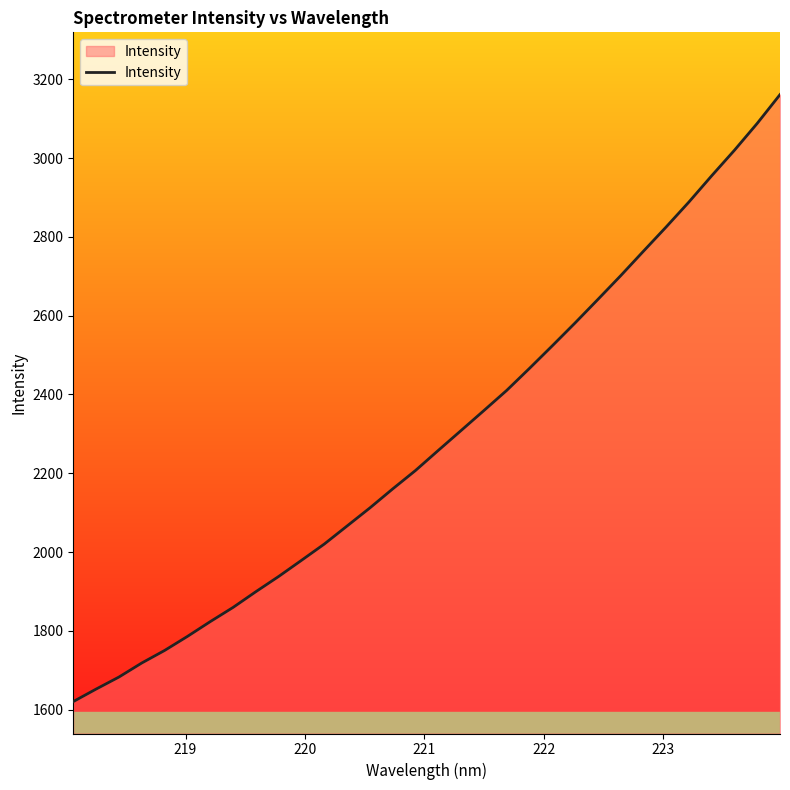

What is the difference between the maximum and minimum values?

1540.3